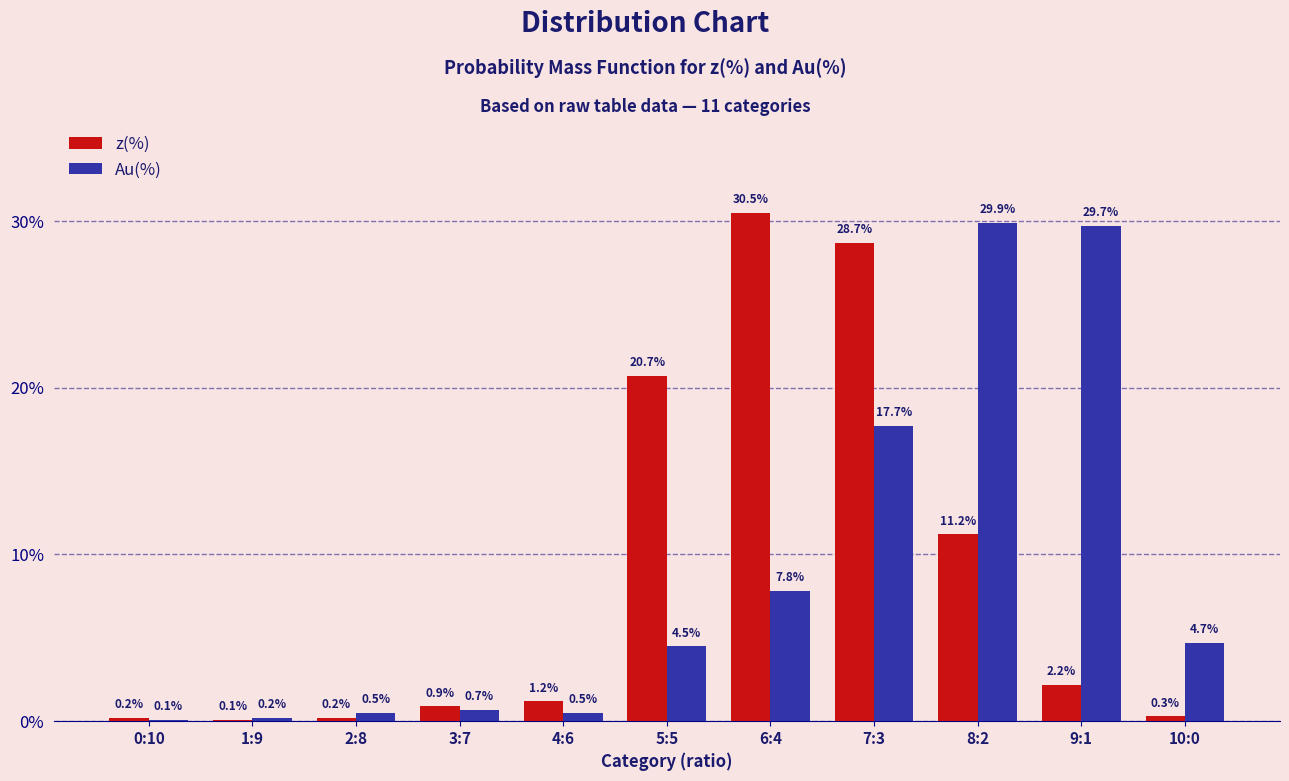

Are the bars horizontal?

No